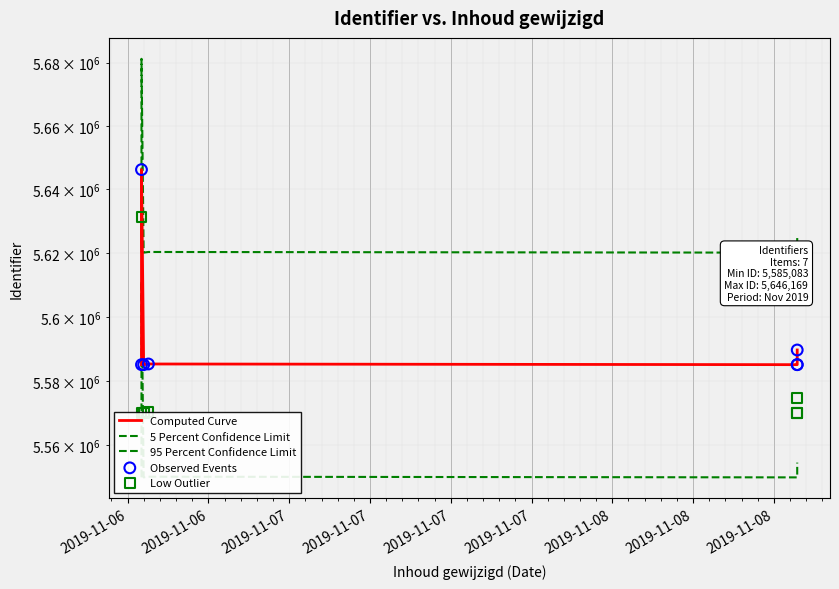

At how many categories does at least one series exceed 5612174?

7